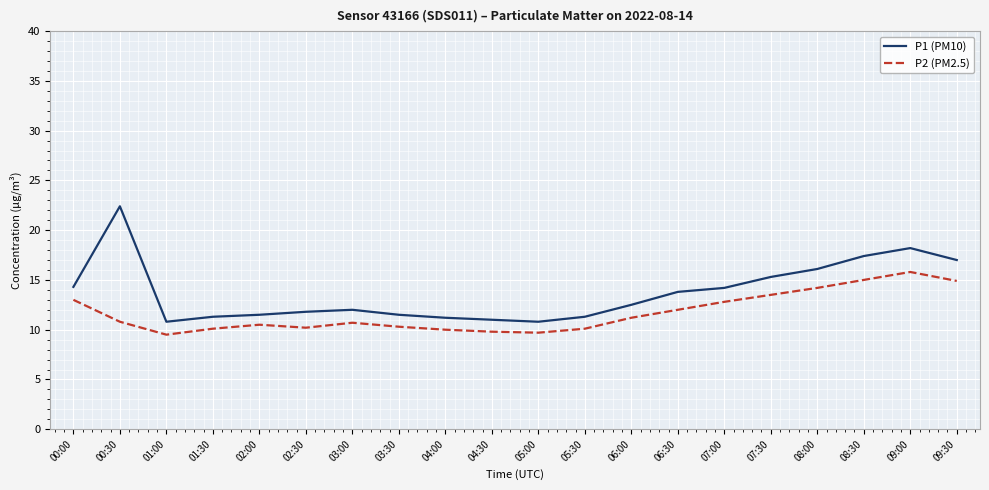

What is the minimum value for P2 (PM2.5)?

9.5